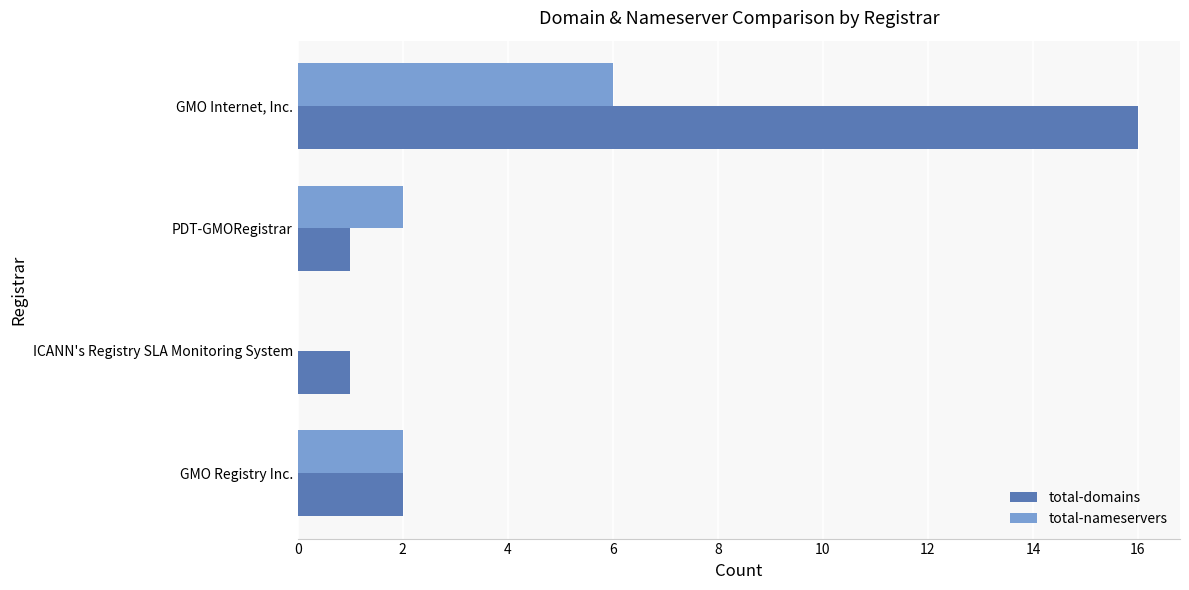

What is the maximum value for total-nameservers?

6